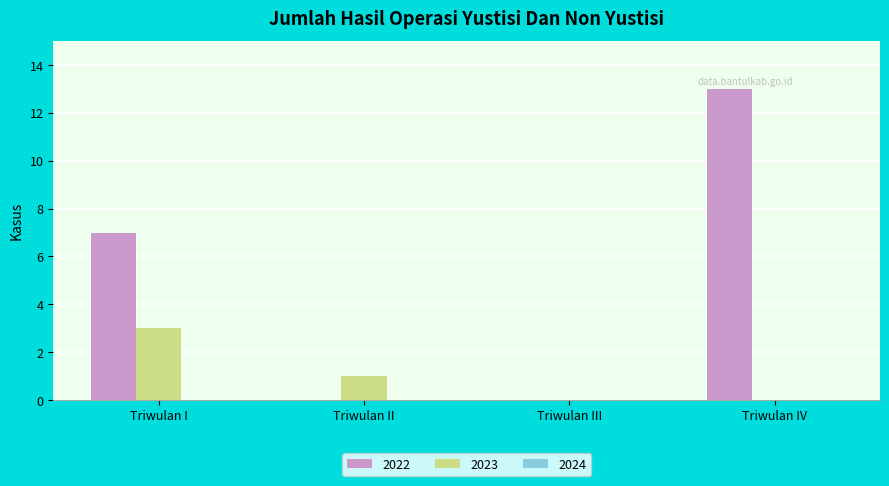

Reading left to right, what are all the values shown in this chart?

2022: Triwulan I=7	Triwulan II=0	Triwulan III=0	Triwulan IV=13
2023: Triwulan I=3	Triwulan II=1	Triwulan III=0	Triwulan IV=0